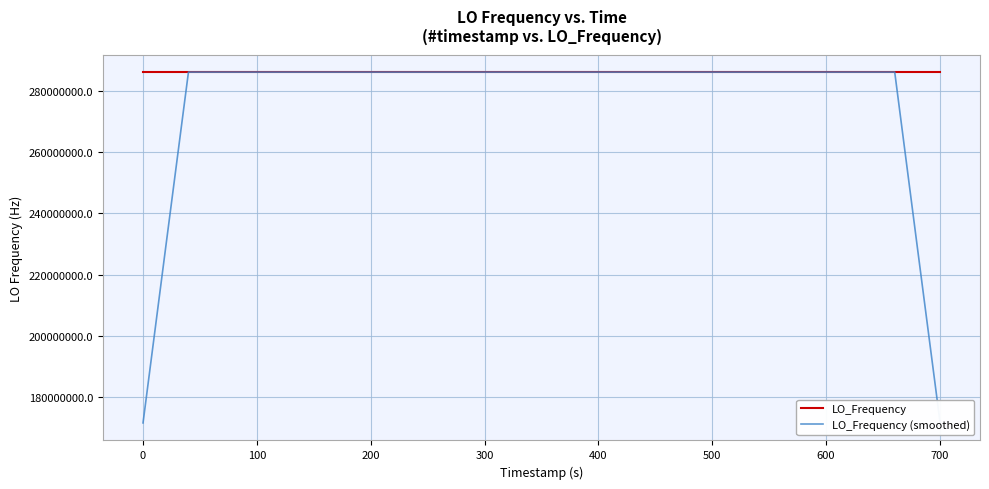

How many values in the LO_Frequency (smoothed) series exceed 286046999?

27